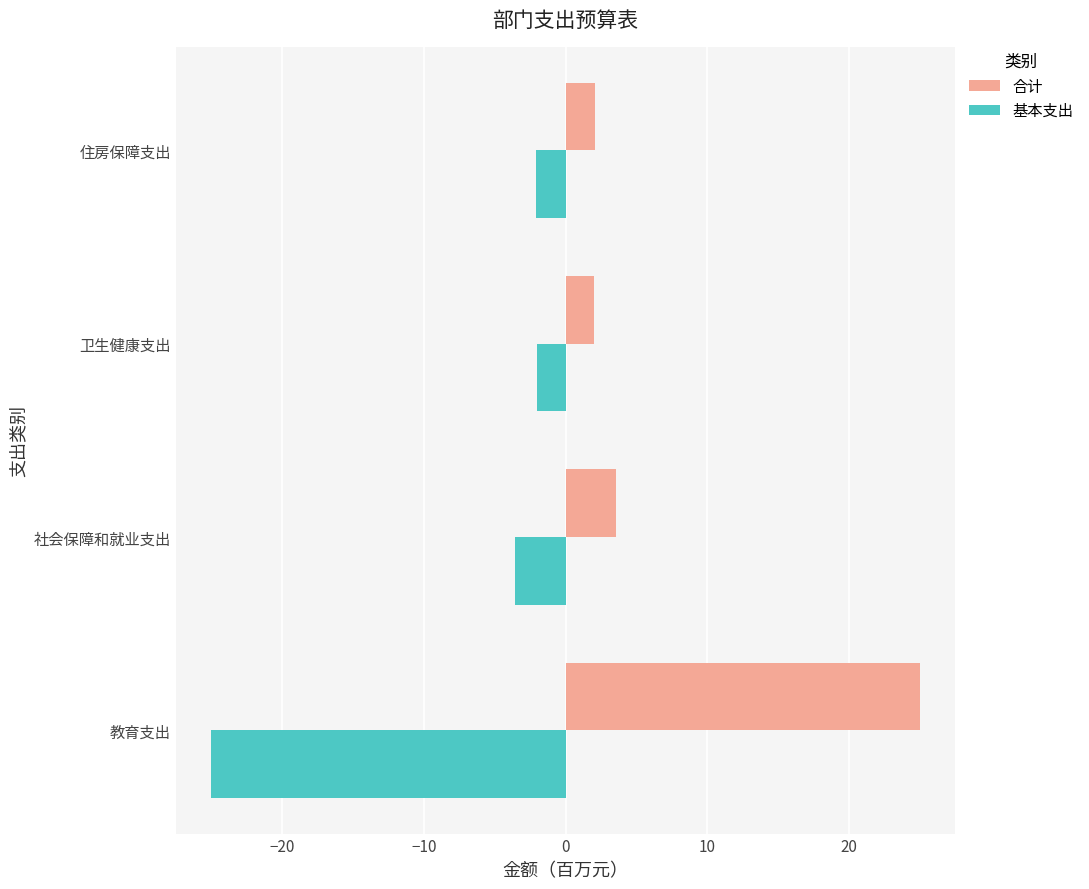

What are all the series names shown in the legend?

合计, 基本支出